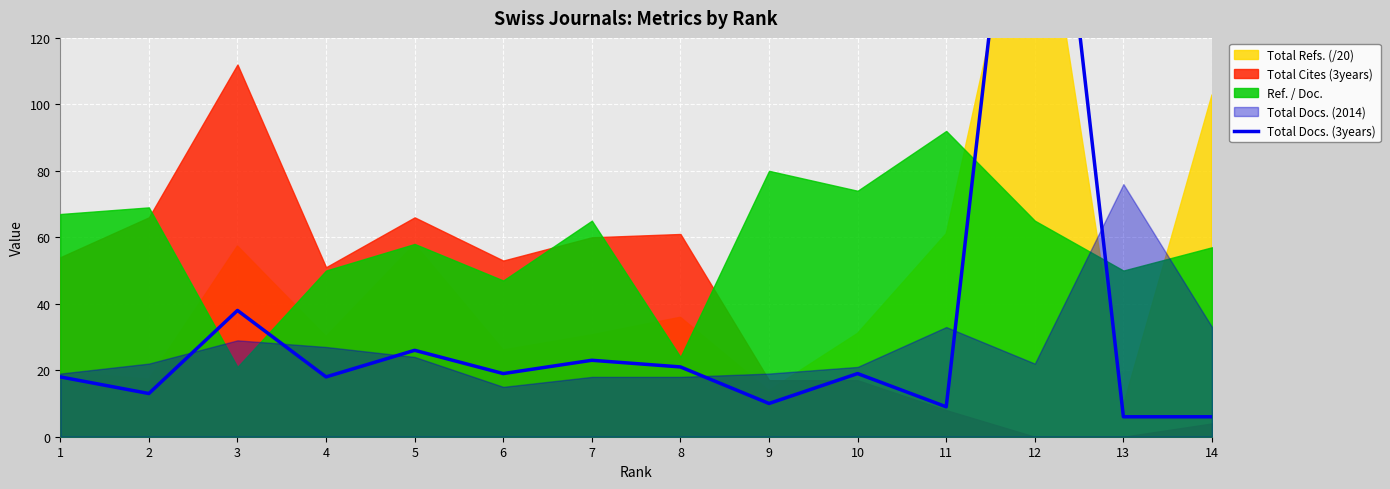

Reading left to right, what are all the values shown in this chart?

1=18	2=13	3=38	4=18	5=26	6=19	7=23	8=21	9=10	10=19	11=9	12=240	13=6	14=6